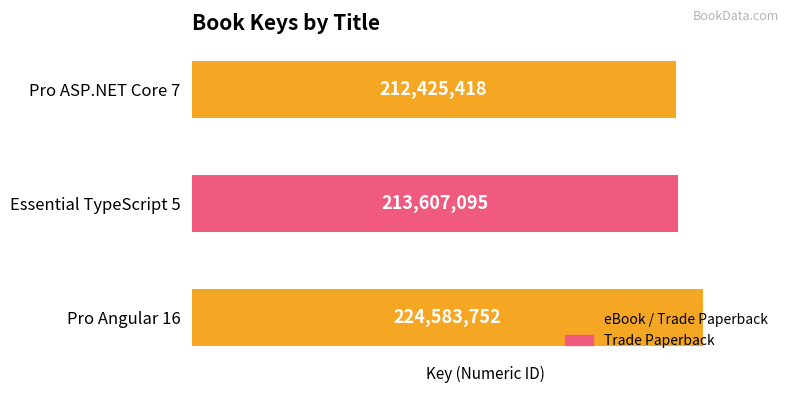

True or false: the data shows 224583752 at Pro Angular 16.

True